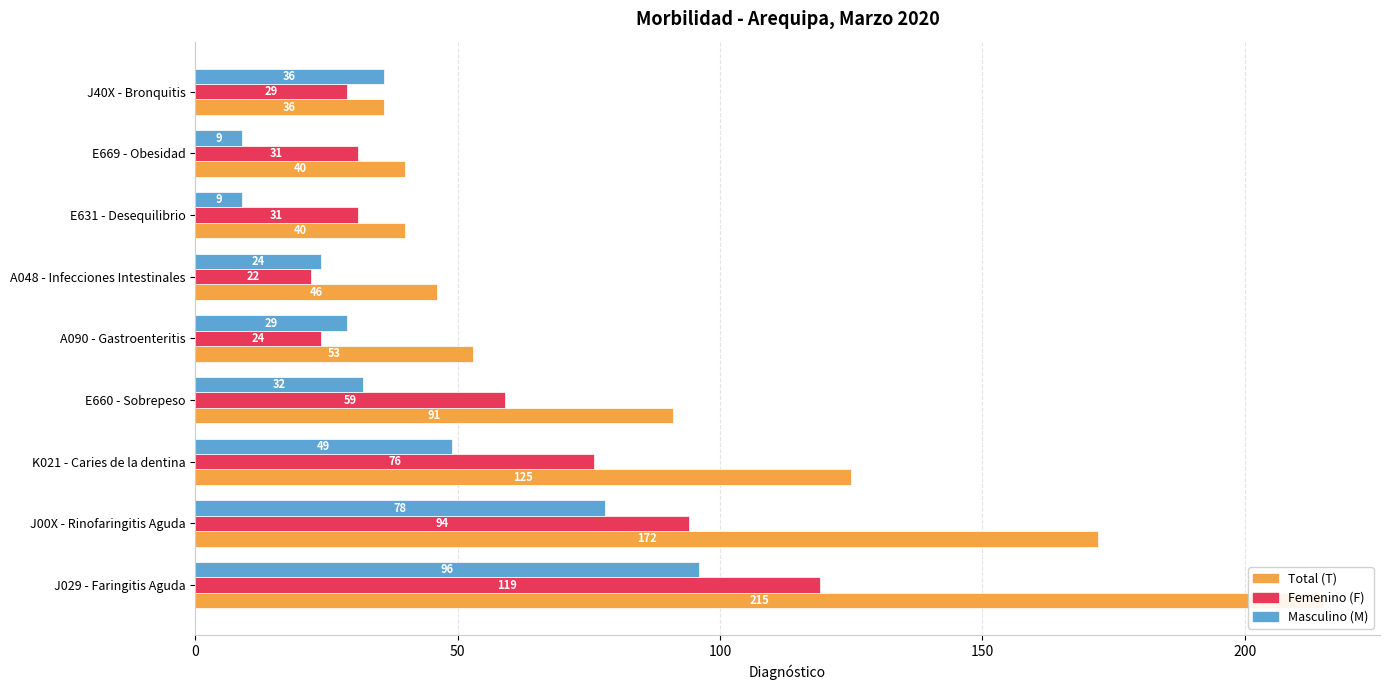

What is the total value across all series at J40X - Bronquitis?

101